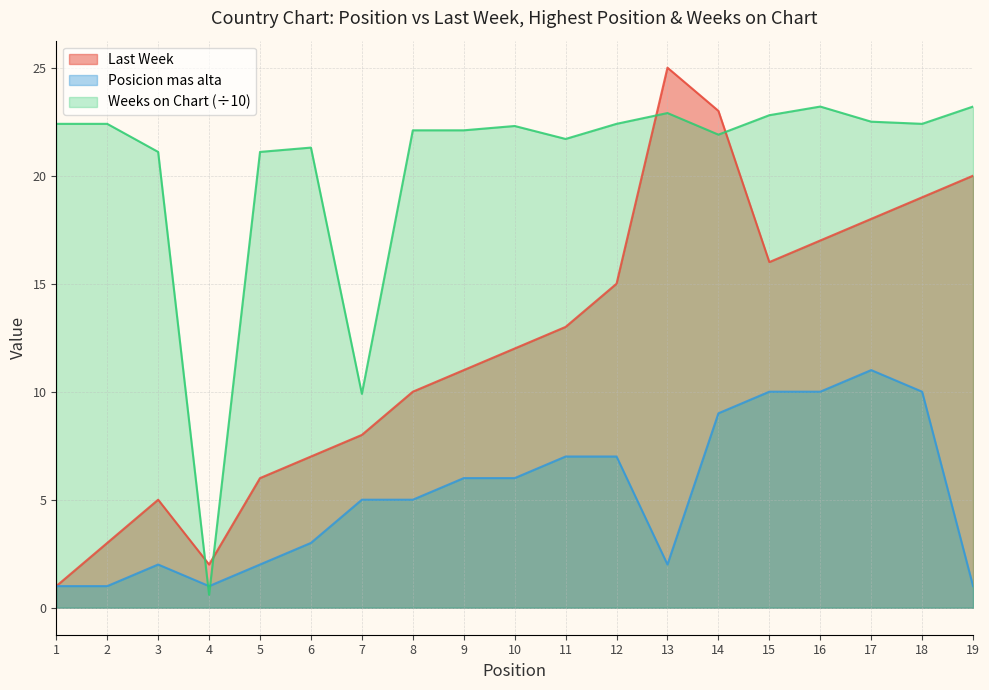

Is the value of Posicion mas alta at 7 greater than the value of Last Week at 12?

No